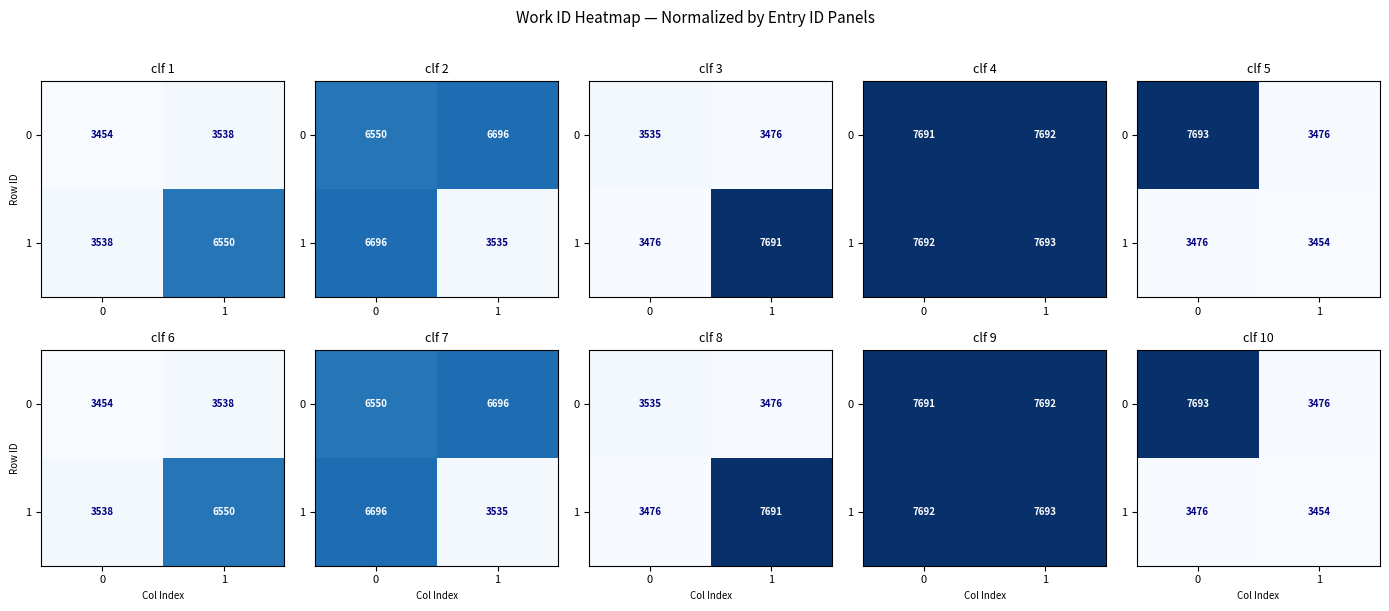

Rank the series at 0 from highest to lowest value.

0, 1